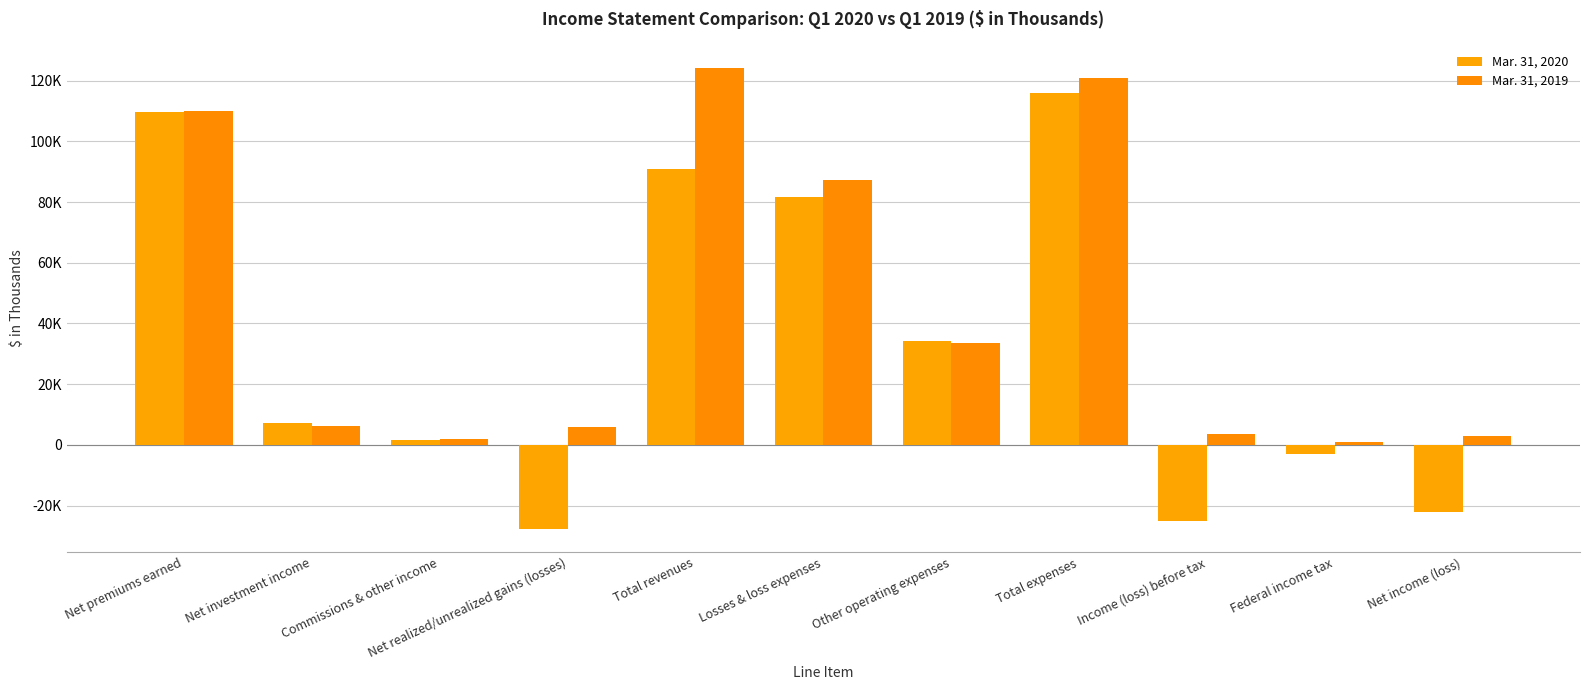

Rank the series by their maximum value, from lowest to highest.

Mar. 31, 2020, Mar. 31, 2019